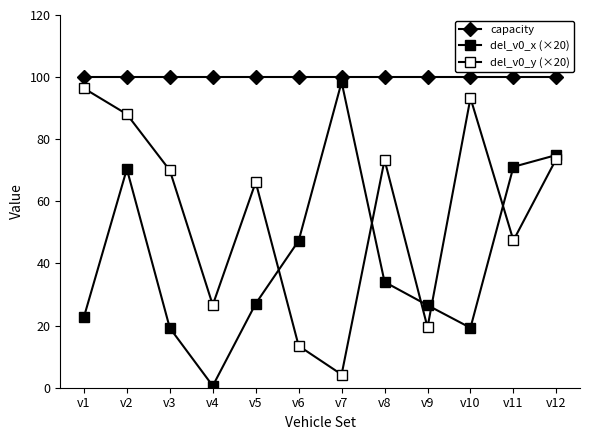

Reading left to right, transcribe all the data shown in this chart.

capacity: 100.0	100.0	100.0	100.0	100.0	100.0	100.0	100.0	100.0	100.0	100.0	100.0
del_v0_x (×20): 22.7	70.4	19.2	0.6	27.1	47.3	98.4	34.1	26.6	19.3	71.1	74.9
del_v0_y (×20): 96.4	88.1	70.0	26.6	66.2	13.5	4.3	73.4	19.4	93.3	47.4	73.7